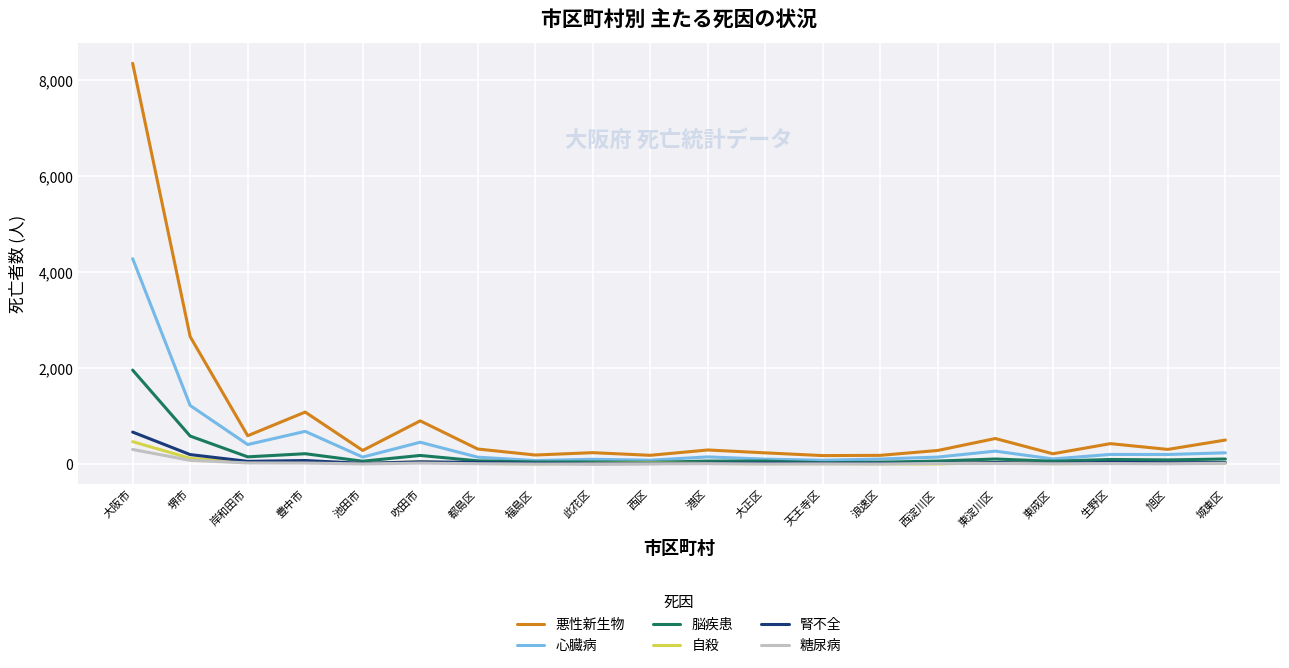

What is the approximate value of 心臓病 at 旭区, to the nearest 10?

200